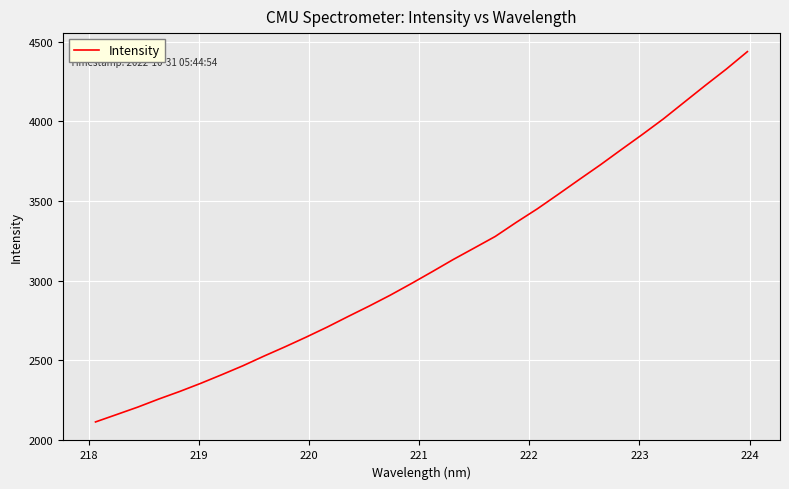

What is the maximum value shown in the chart?

4436.8